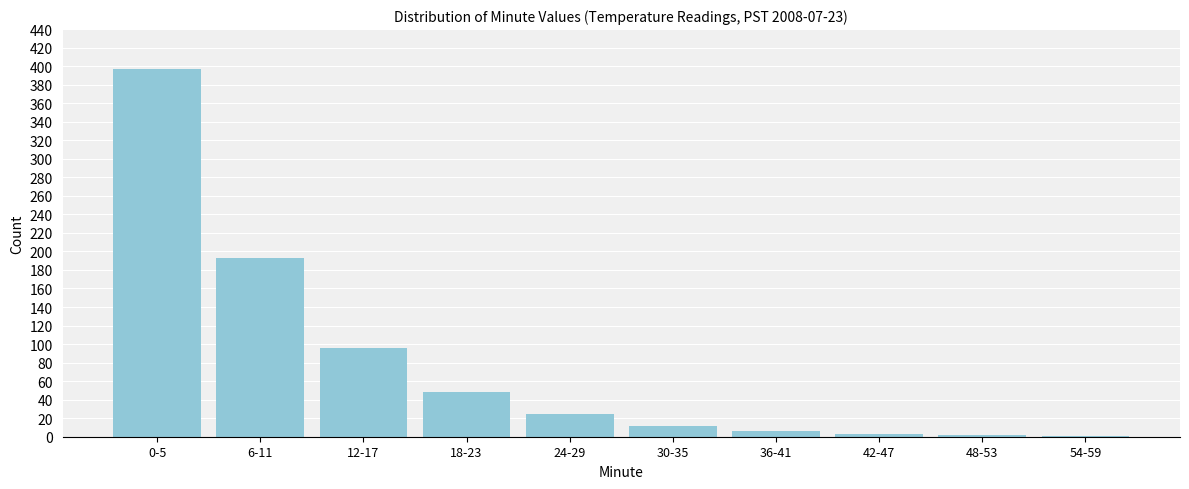

At which category does the chart reach its peak across all series?

0-5